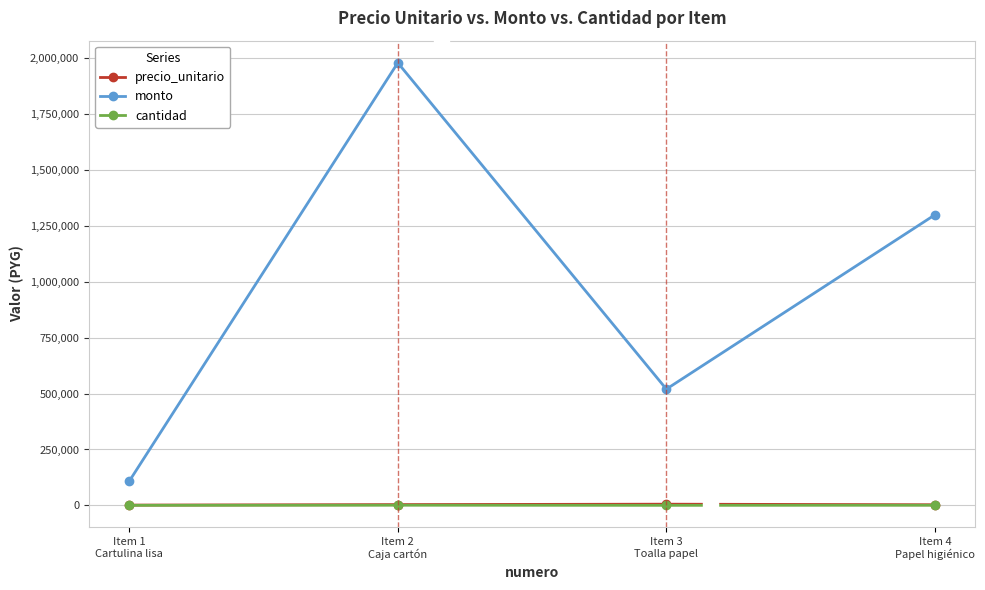

The value of monto at Item 4
Papel higiénico is 1300000. True or false?

True